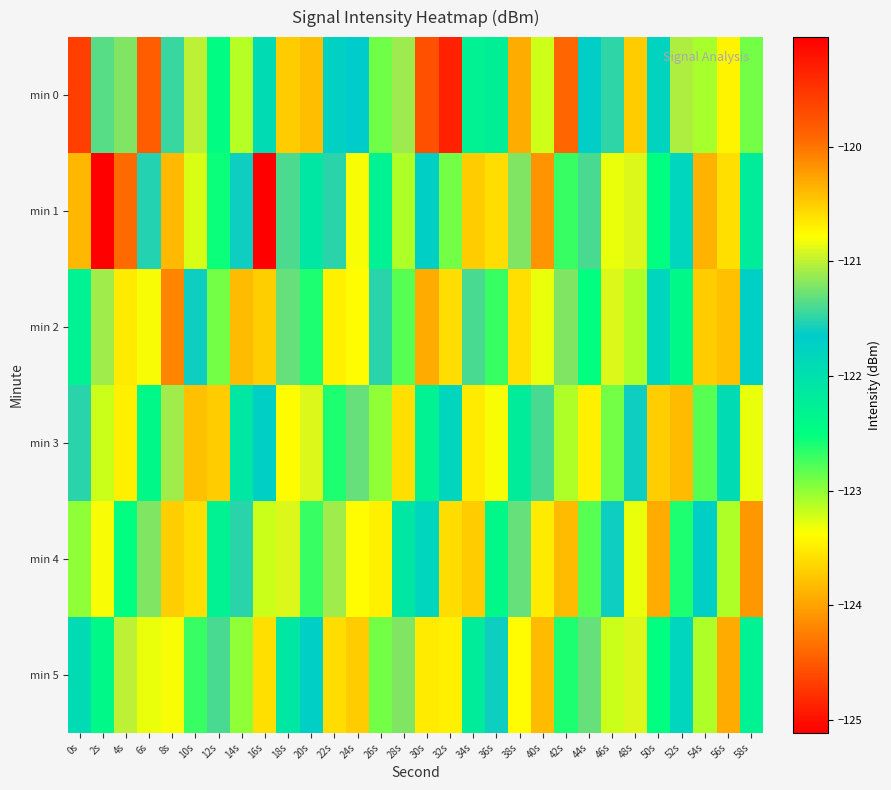

What is the total value across all series at 34s?

-730.4